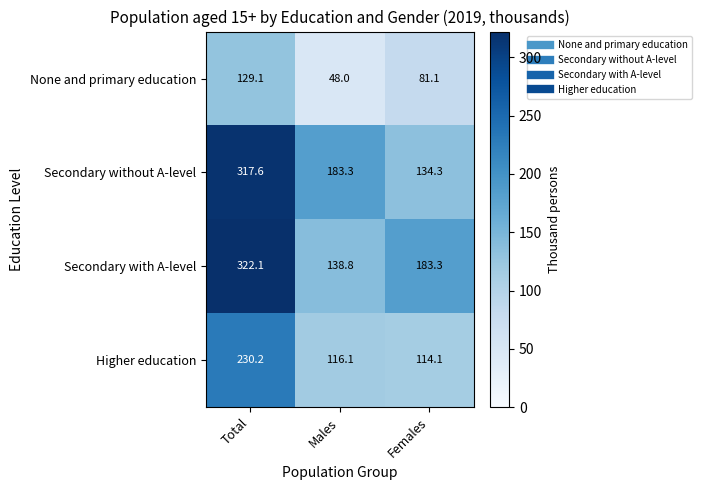

What is the difference between the Secondary with A-level values at Males and Total?

183.3